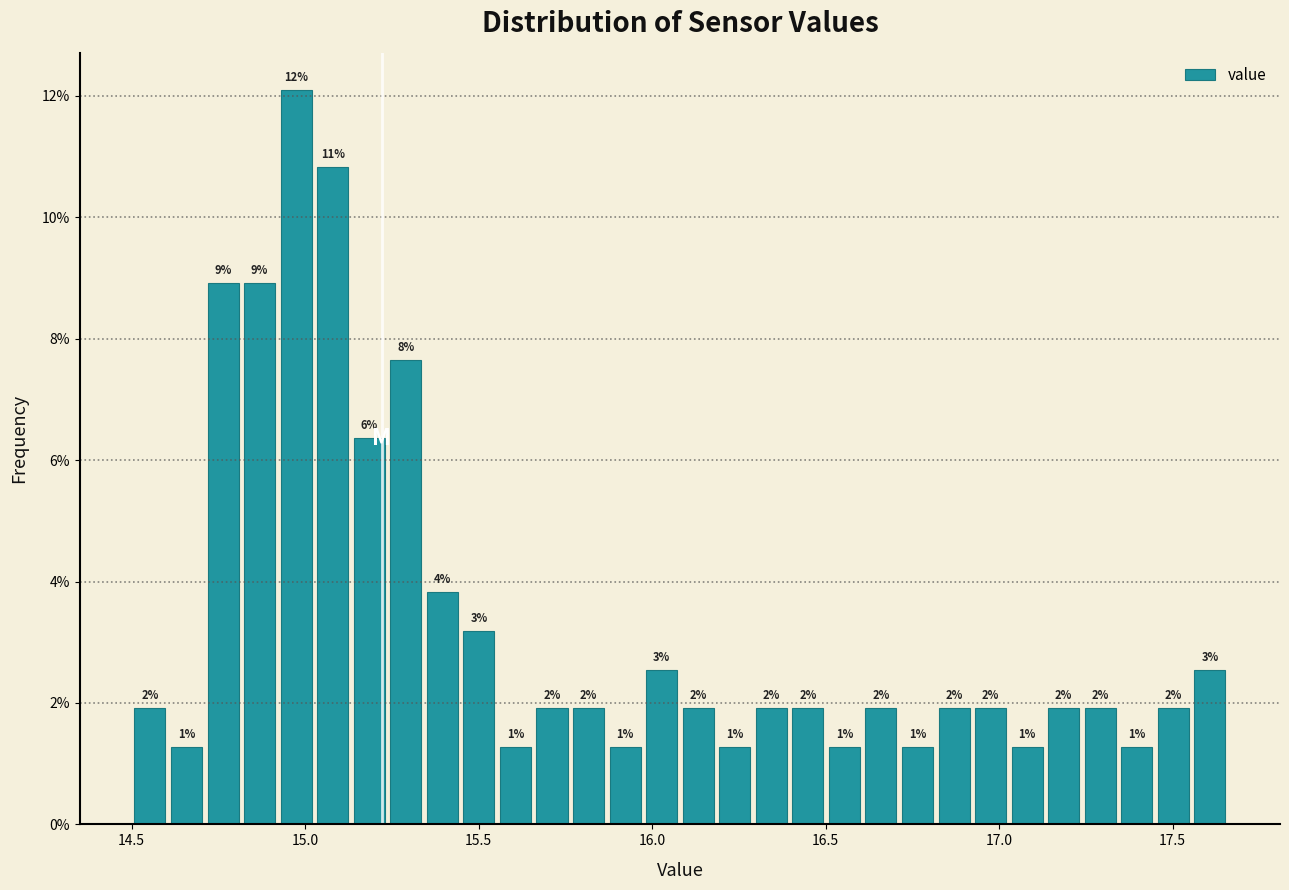

Around what value on the x-axis is the tallest bar? Give the approximate position of its centre, as read against the axis.

14.95